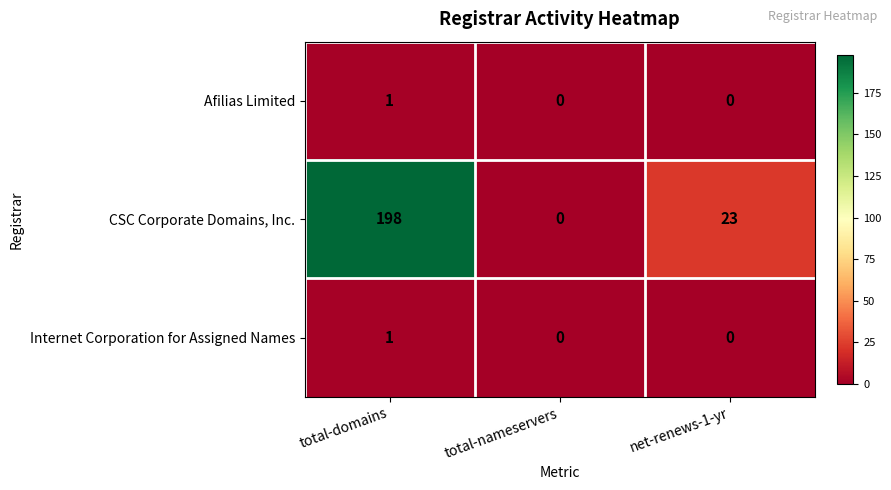

Which series has the largest range (max minus min)?

CSC Corporate Domains, Inc.